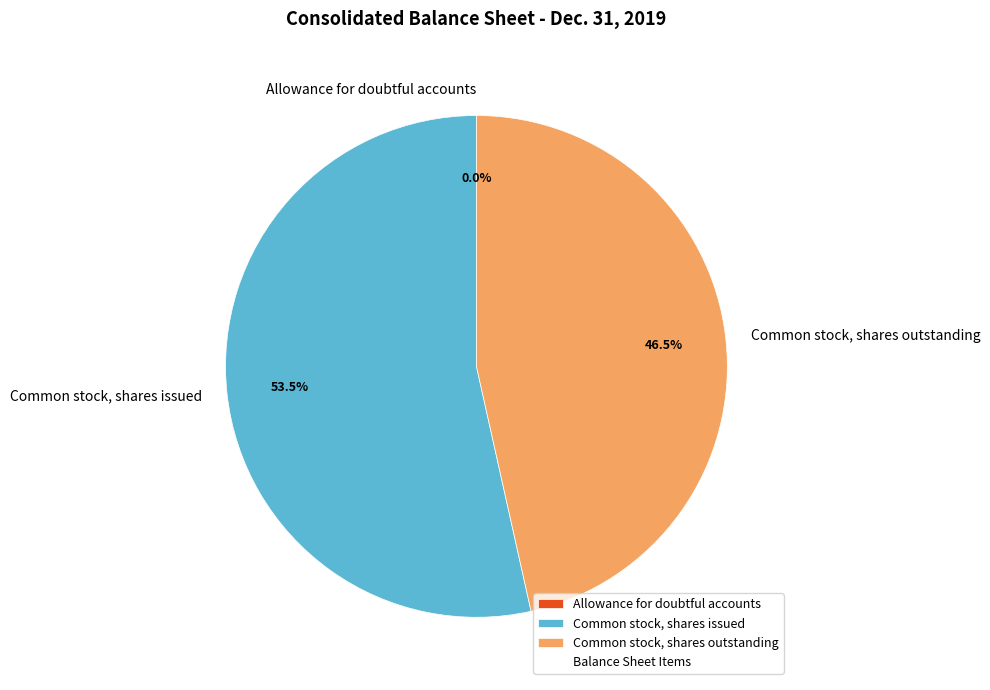

Which slice represents more than half of the pie?

Common stock, shares issued